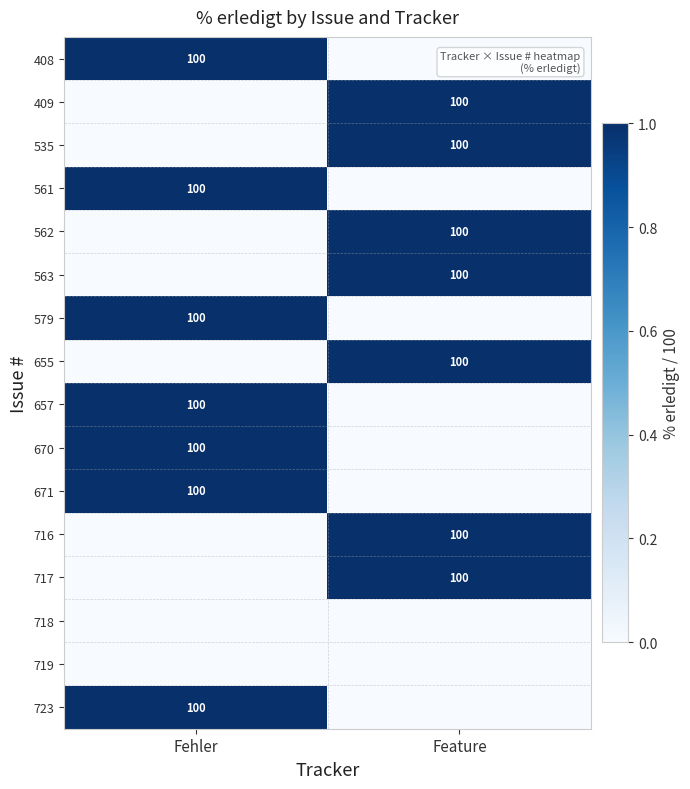

True or false: 671 has a value of 177 at Fehler.

False